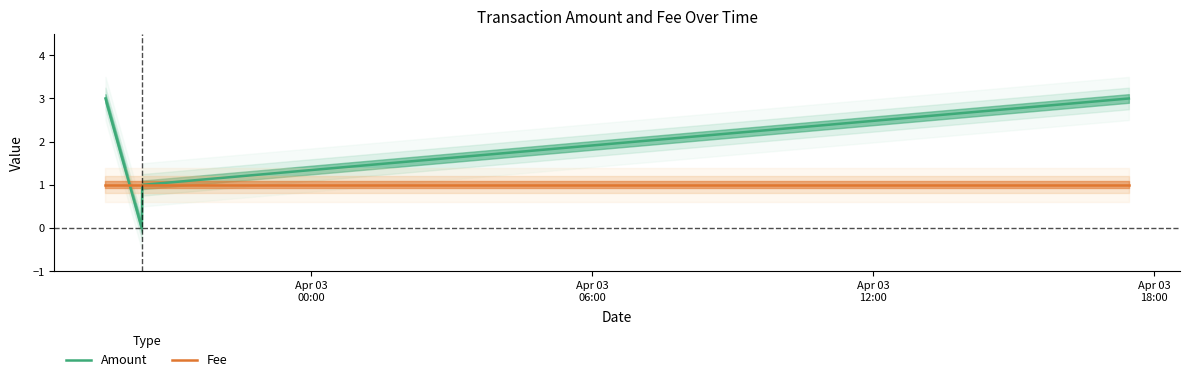

What is the highest value of the Amount series?

3